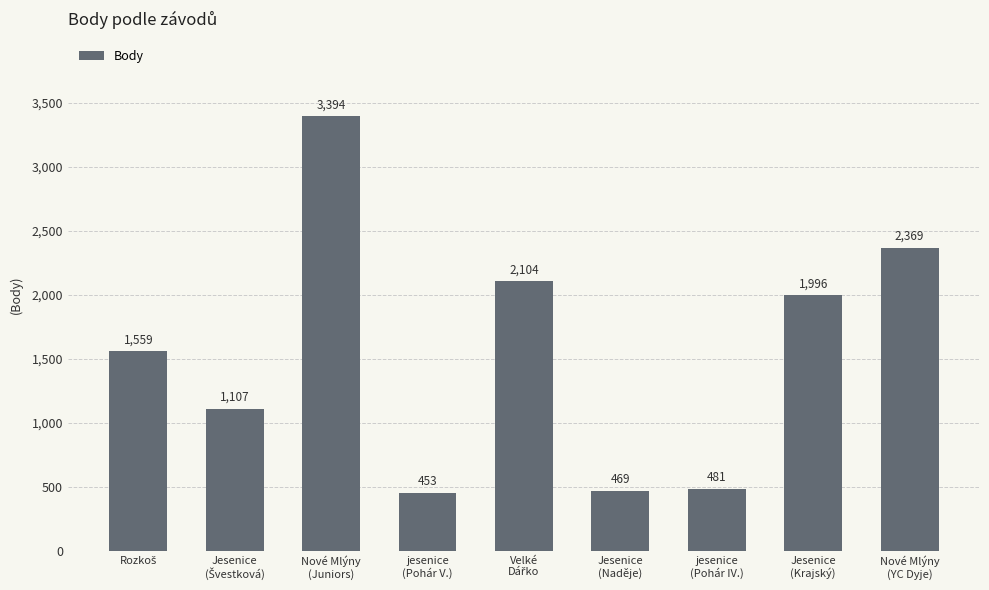

True or false: the data shows 227 at jesenice
(Pohár V.).

False